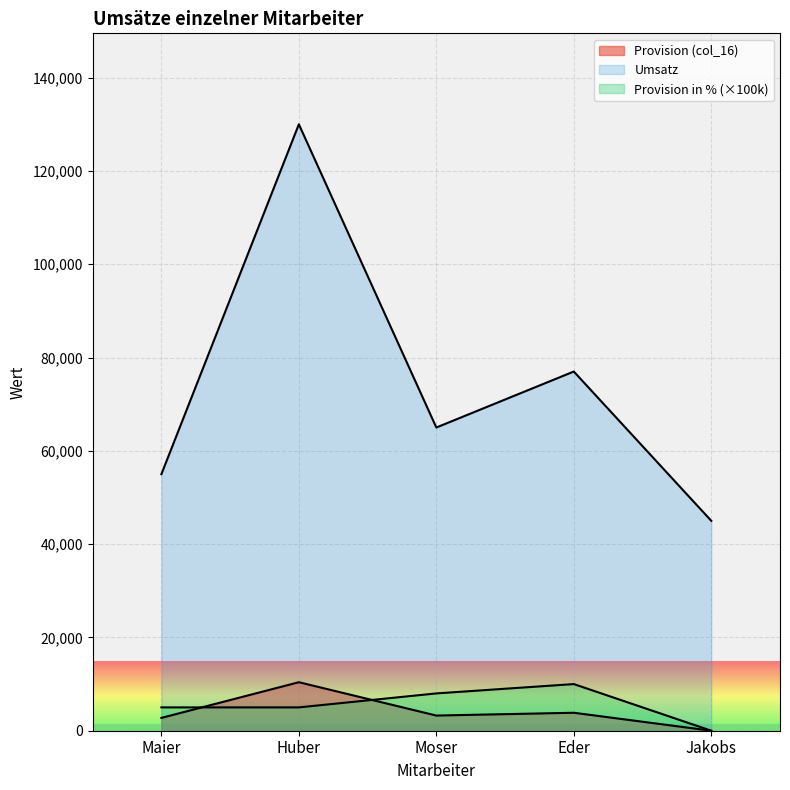

How many values in the Provision (col_16) series exceed 3250?

2